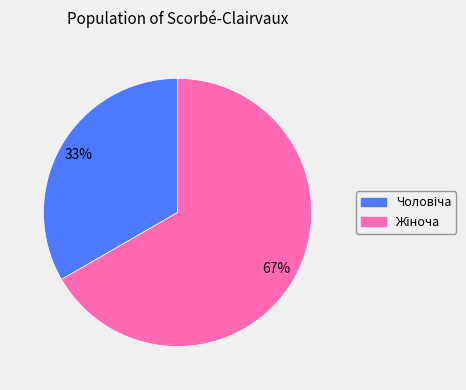

Is there a majority slice in this chart?

Yes